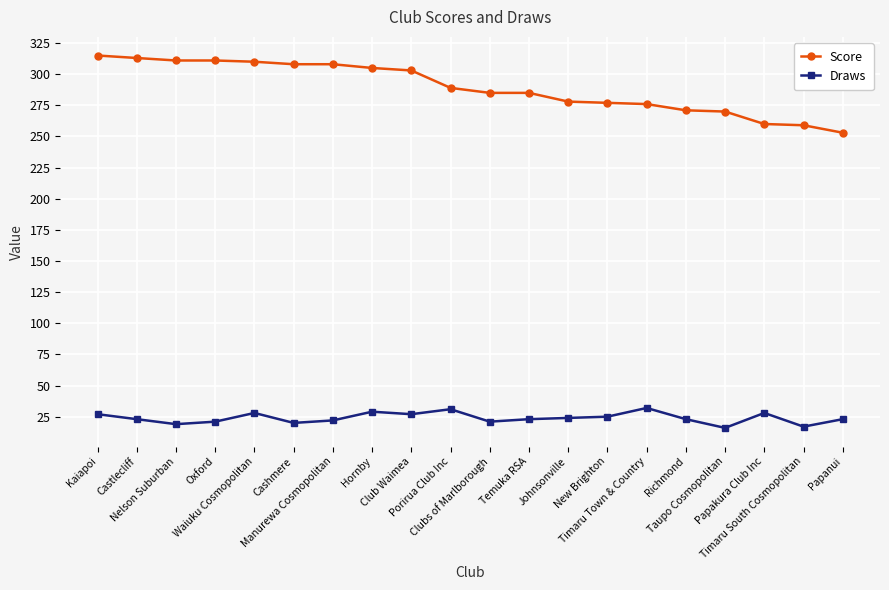

What are all the series names shown in the legend?

Score, Draws